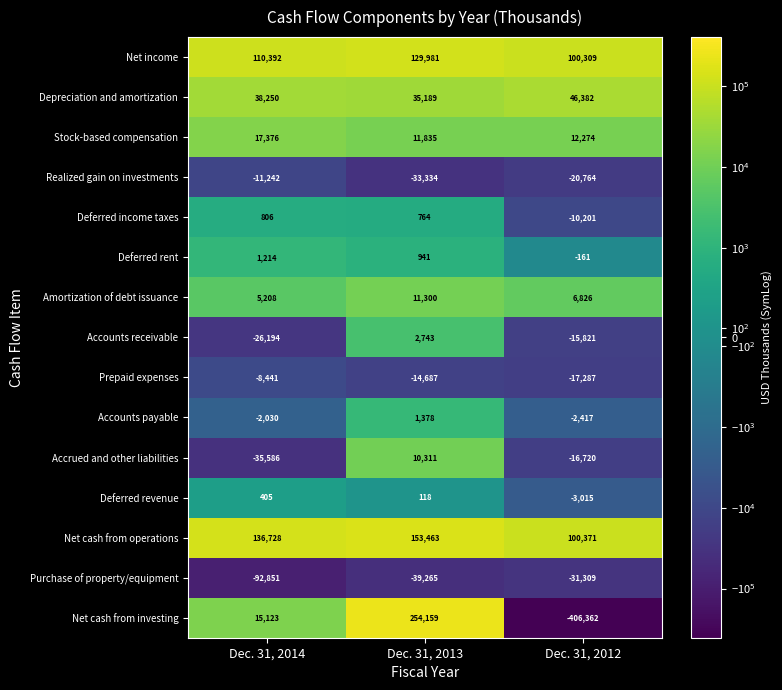

Rank the series at Dec. 31, 2012 from lowest to highest value.

Net cash from investing, Purchase of property/equipment, Realized gain on investments, Prepaid expenses, Accrued and other liabilities, Accounts receivable, Deferred income taxes, Deferred revenue, Accounts payable, Deferred rent, Amortization of debt issuance, Stock-based compensation, Depreciation and amortization, Net income, Net cash from operations